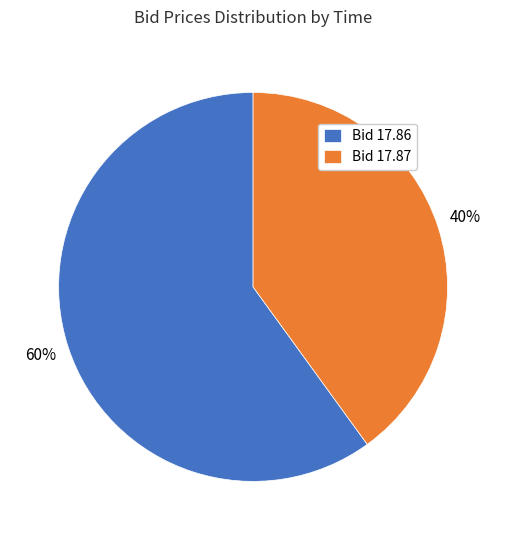

What is the ratio of the value at Bid 17.87 to the value at Bid 17.86?

0.7